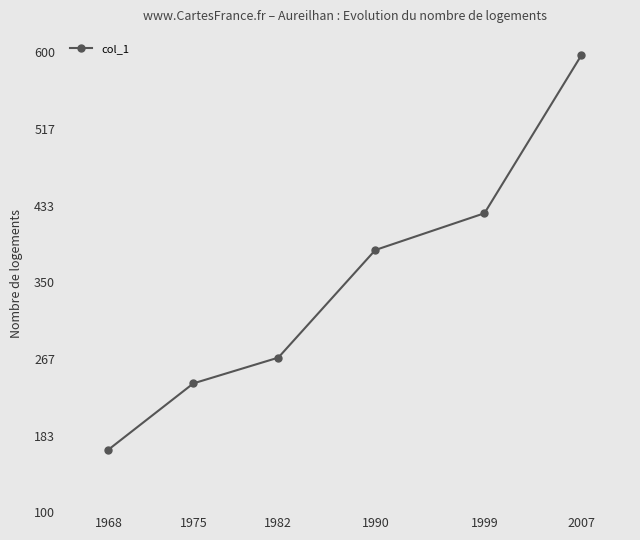

Reading left to right, list all the values displayed in this chart.

1968=168	1975=240	1982=268	1990=385	1999=425	2007=597